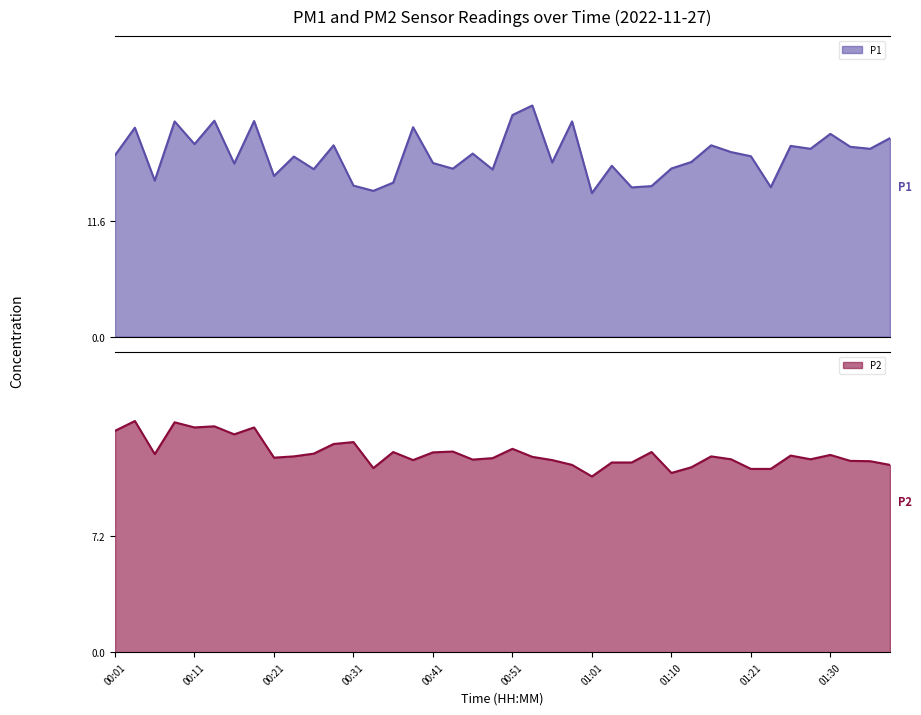

True or false: P2 line and P1 line intersect in this chart.

False